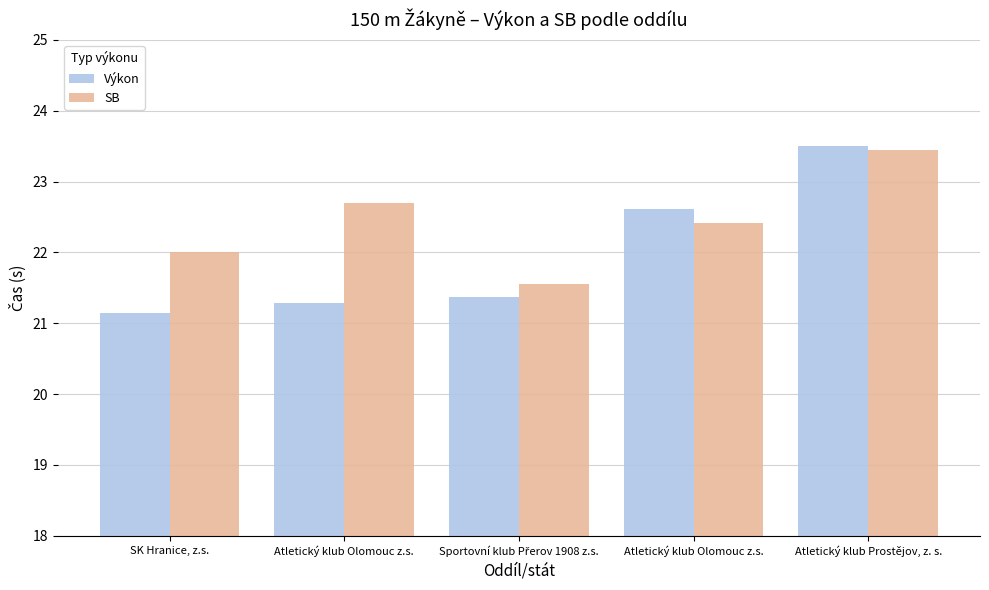

How many distinct data groups are displayed?

2